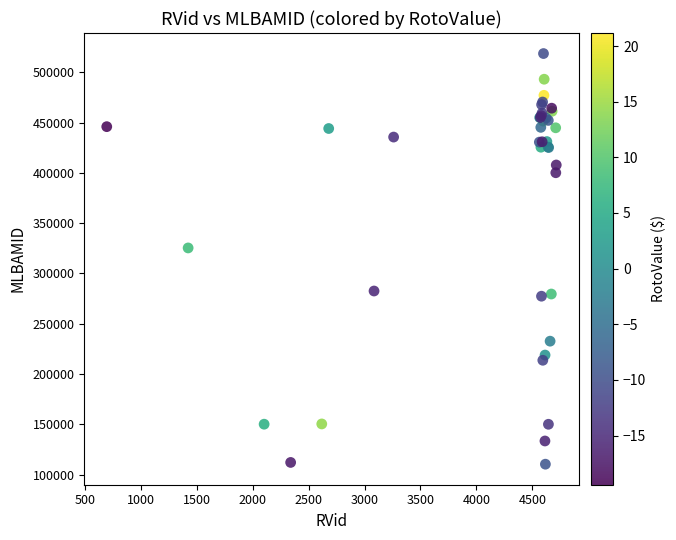

What Y value in the scatter plot is closest to 314520?

325392